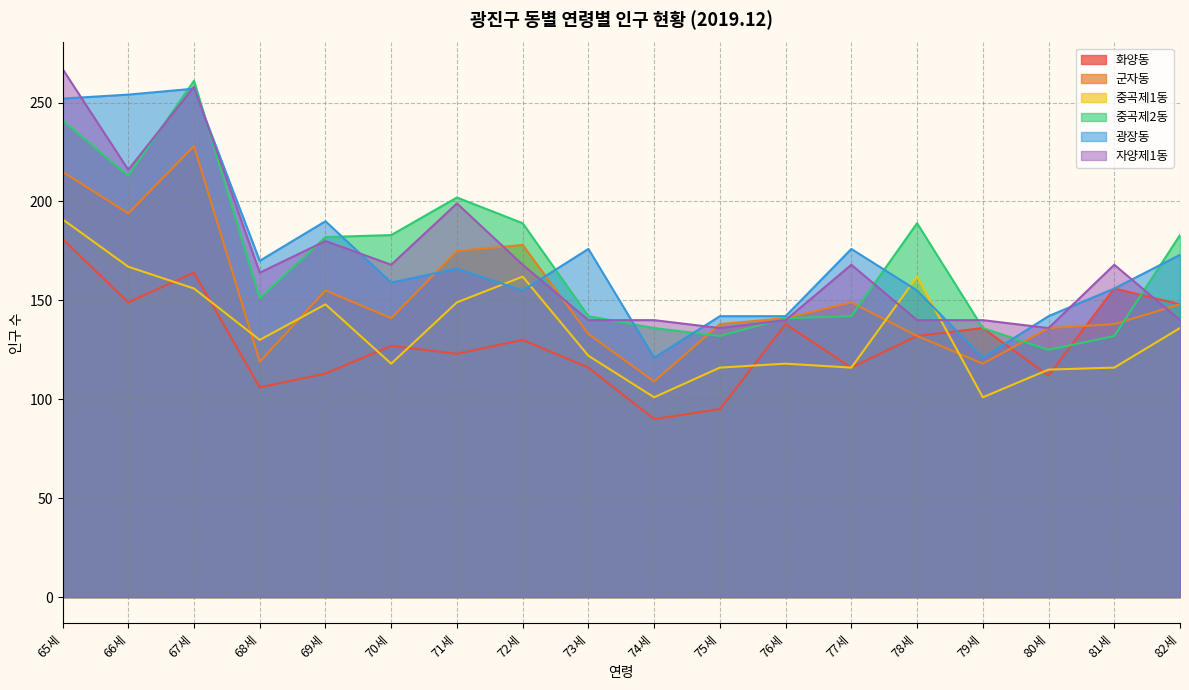

What is the difference between the second highest and minimum values in the 광장동 series?

133